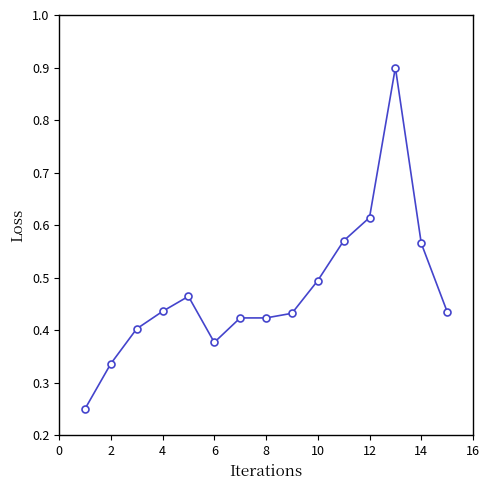

How many values are between 0 and 1?

15